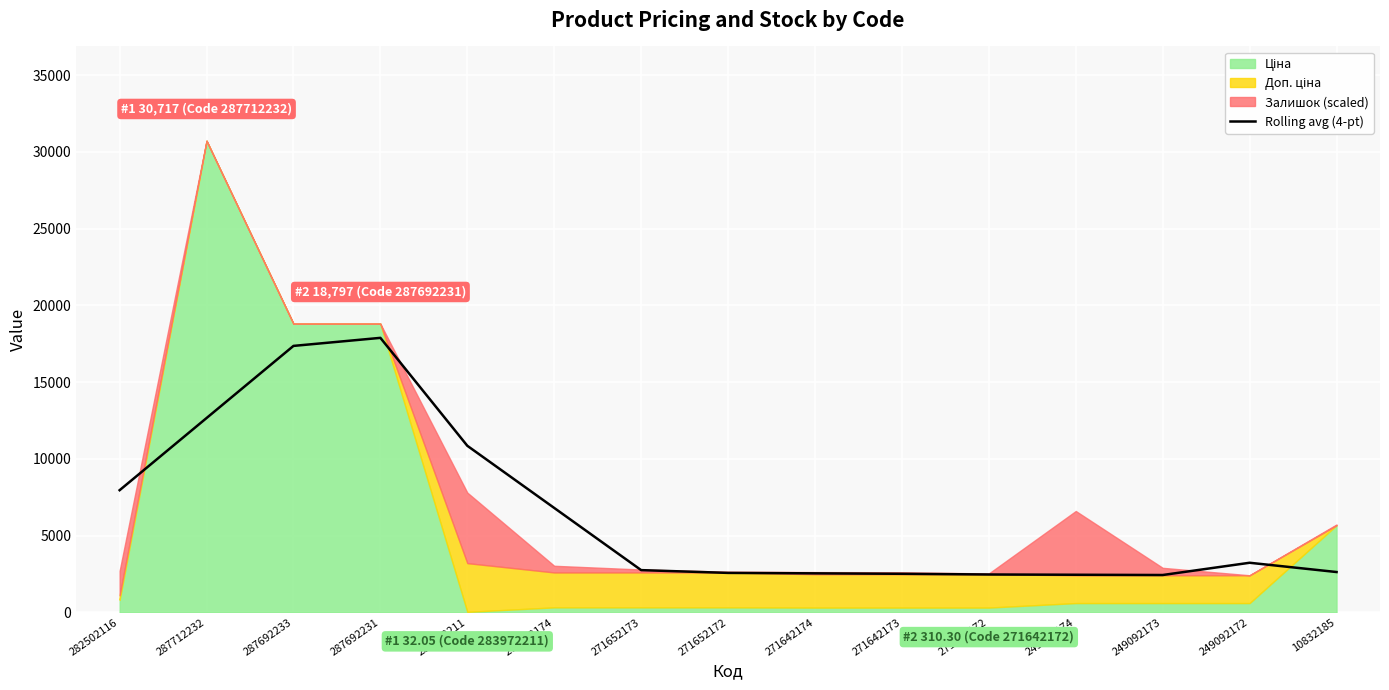

What is the label of the 13th point from the left?

249092173